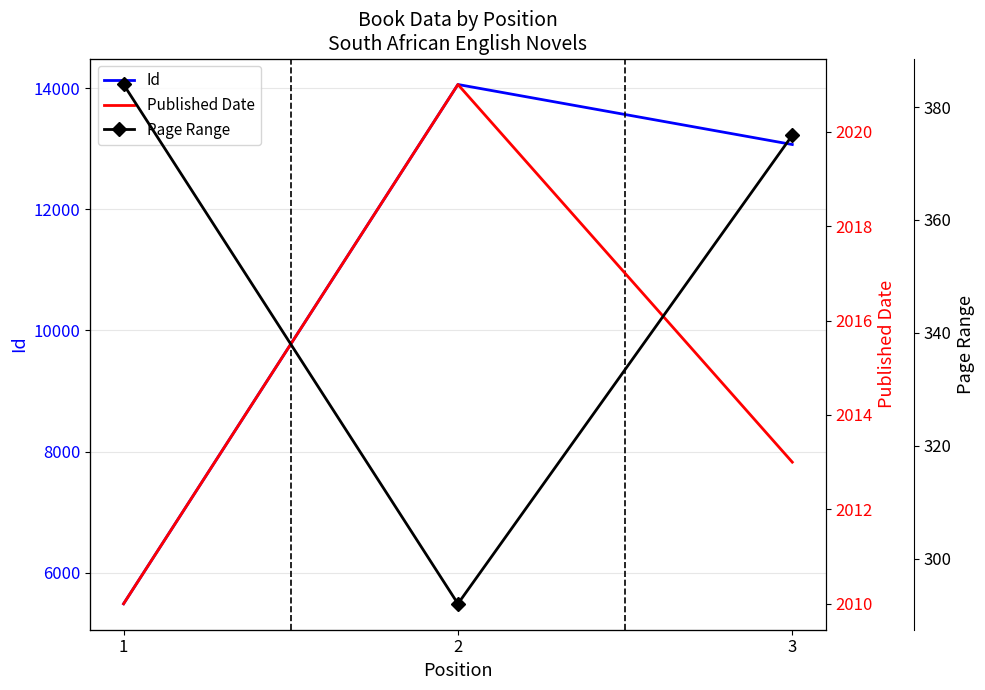

List the series in order of their overall mean, highest first.

Id, Published Date, Page Range